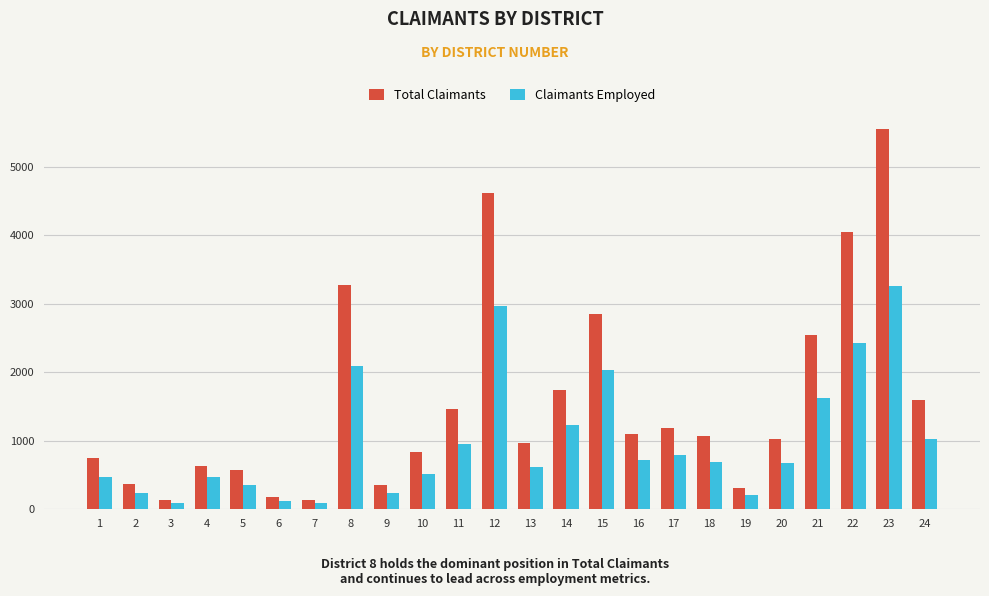

What is the maximum value for Total Claimants?

5553